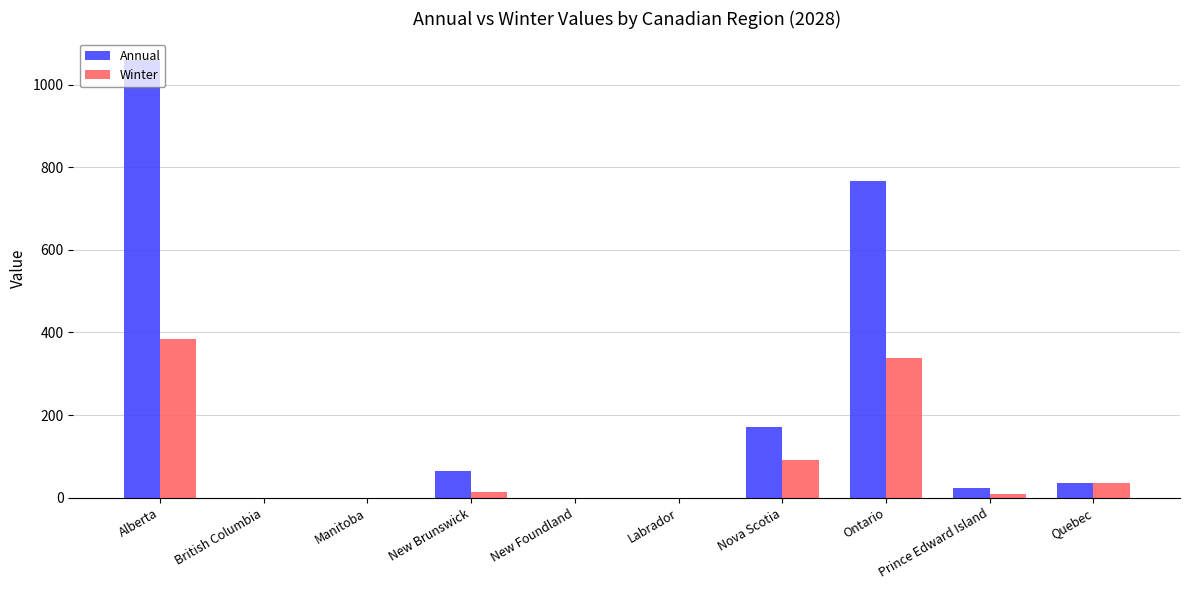

Is the value of Annual at Alberta greater than the value of Winter at Manitoba?

Yes